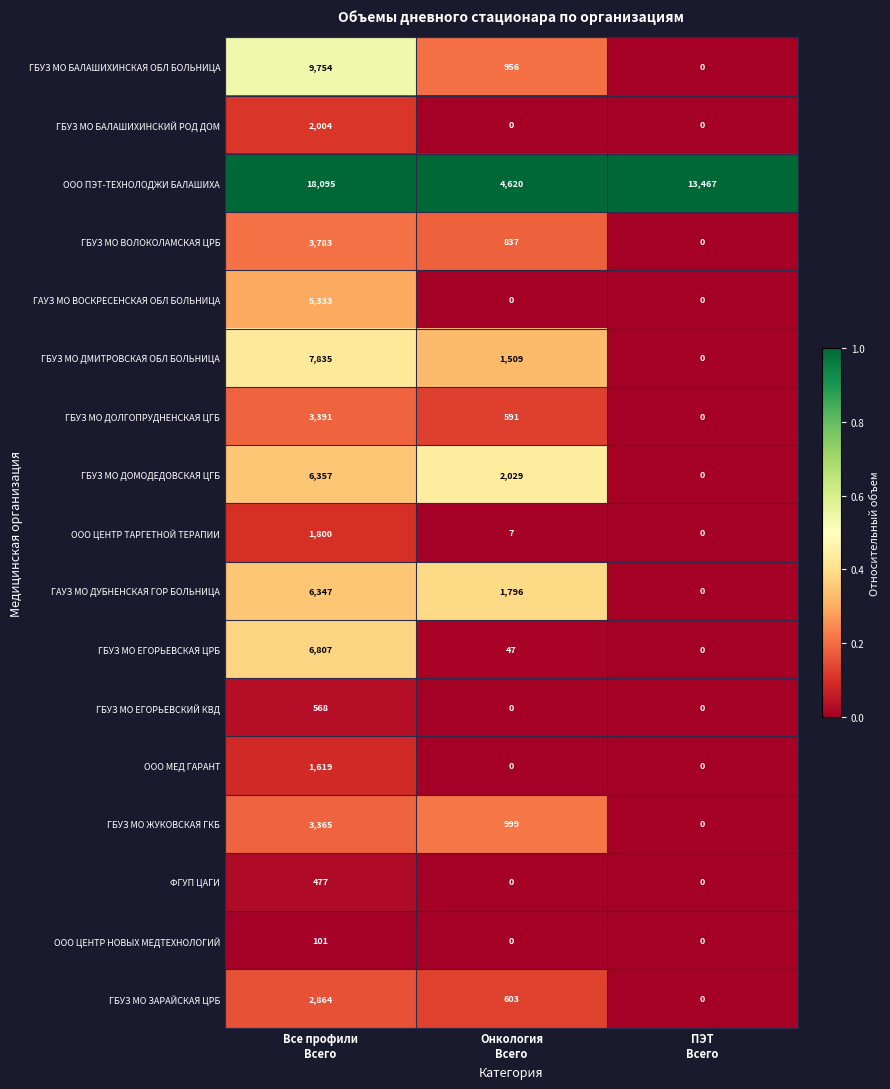

What is the average value of the ГБУЗ МО ЖУКОВСКАЯ ГКБ series?

1455